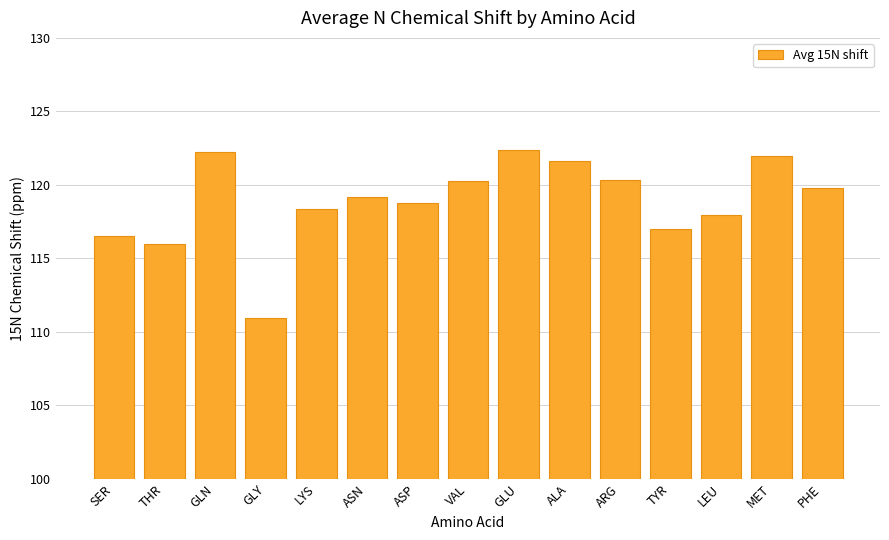

Read the value at ASN.

119.2